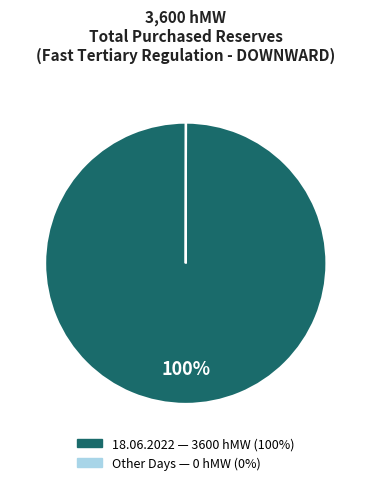

To the nearest percent, what is the difference between the largest and smallest slice percentages?

100%